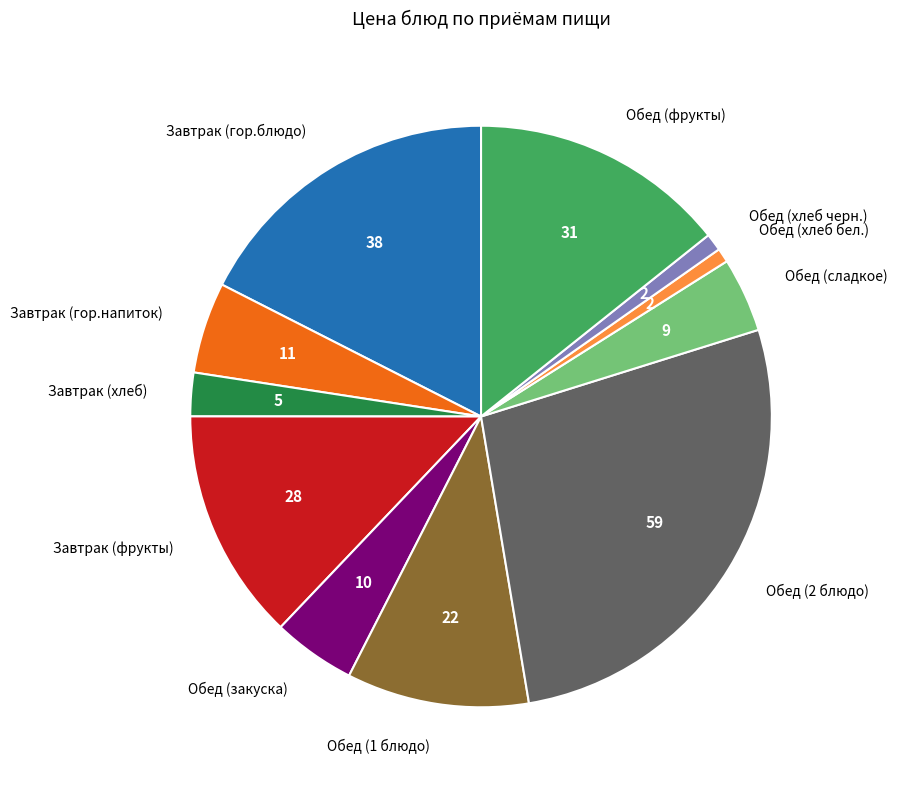

Which category has the biggest portion of the pie?

Обед (2 блюдо)